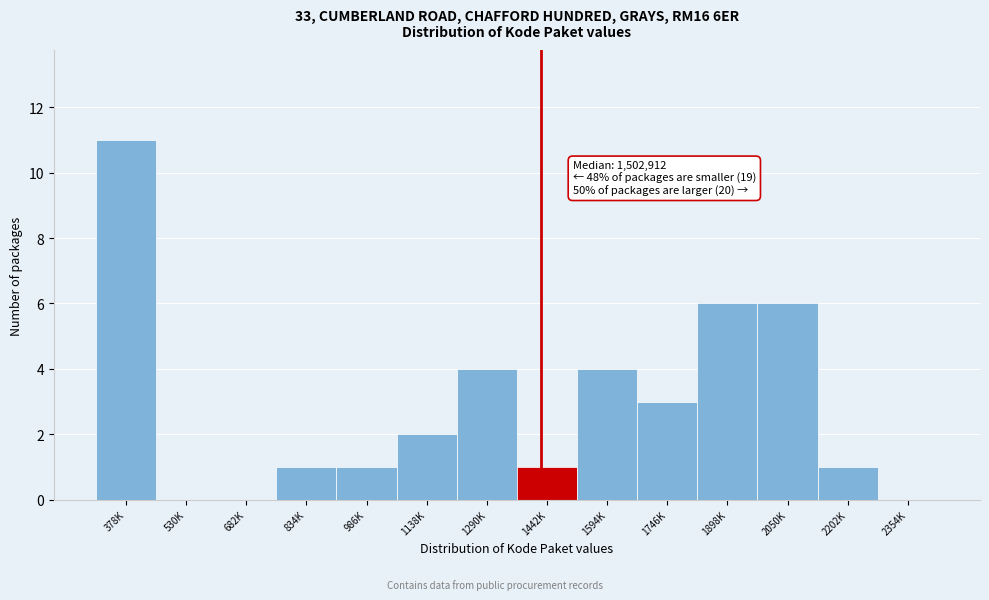

Reading left to right, what are all the values shown in this chart?

378K=11	530K=0	682K=0	834K=1	986K=1	1138K=2	1290K=4	1442K=1	1594K=4	1746K=3	1898K=6	2050K=6	2202K=1	2354K=0